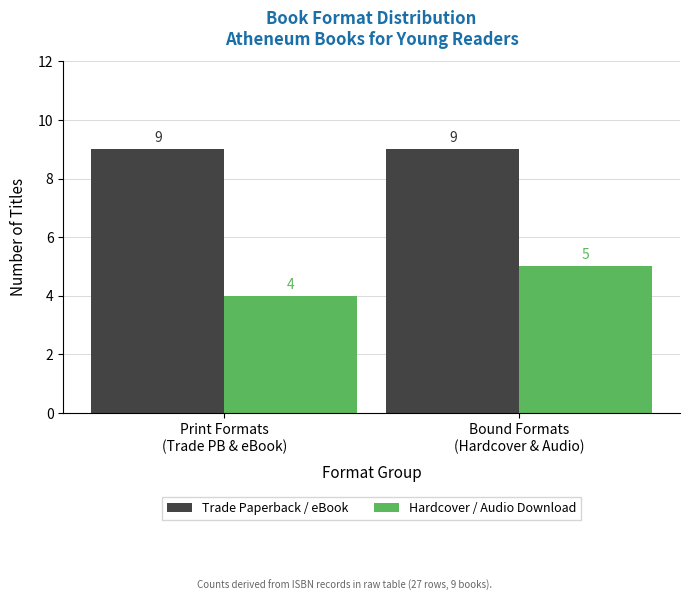

Which series has the largest range (max minus min)?

Hardcover / Audio Download